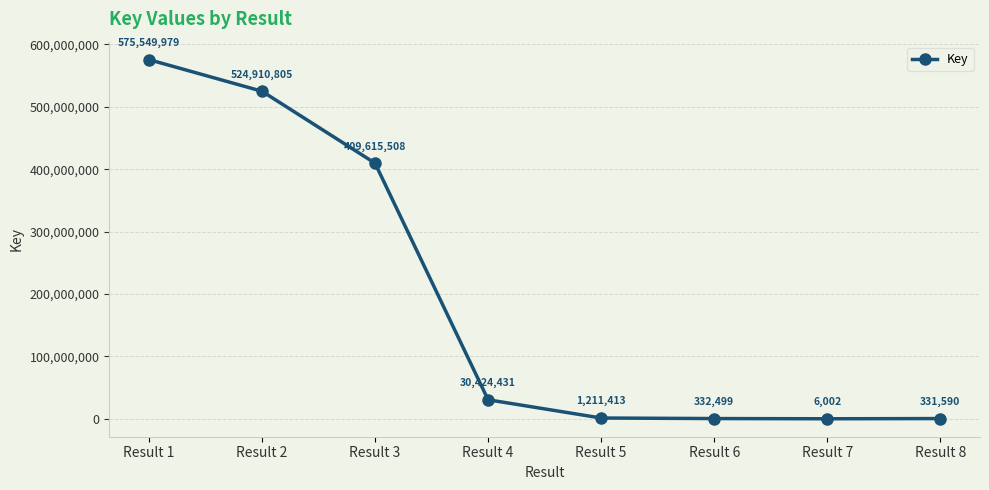

Is it true that the value at Result 1 is 575549979?

True